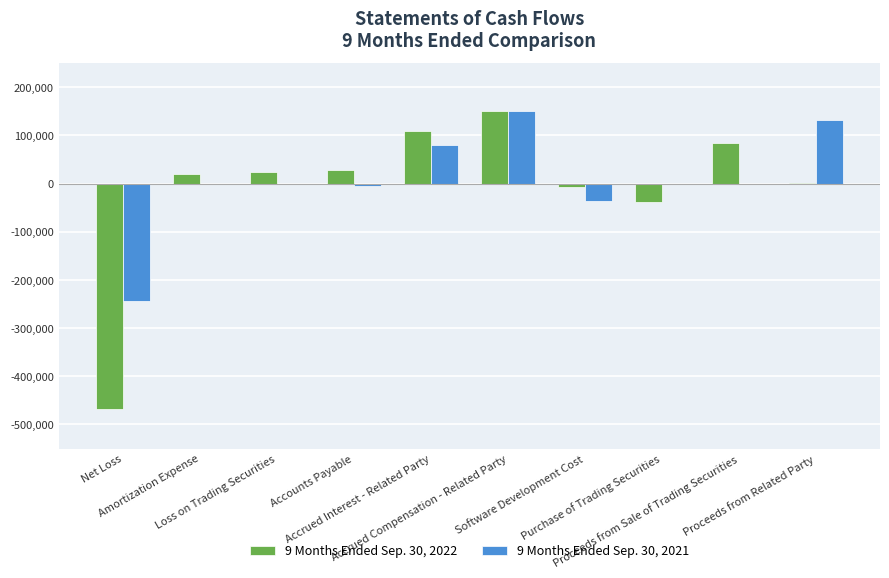

Is it true that 9 Months Ended Sep. 30, 2021 equals 79116 at Accrued Interest - Related Party?

True